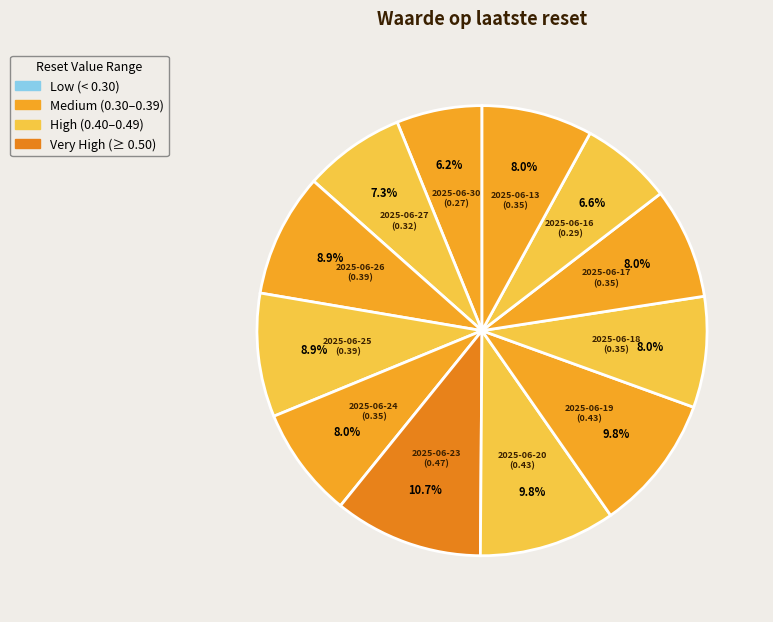

Count the number of slices in the pie.

12